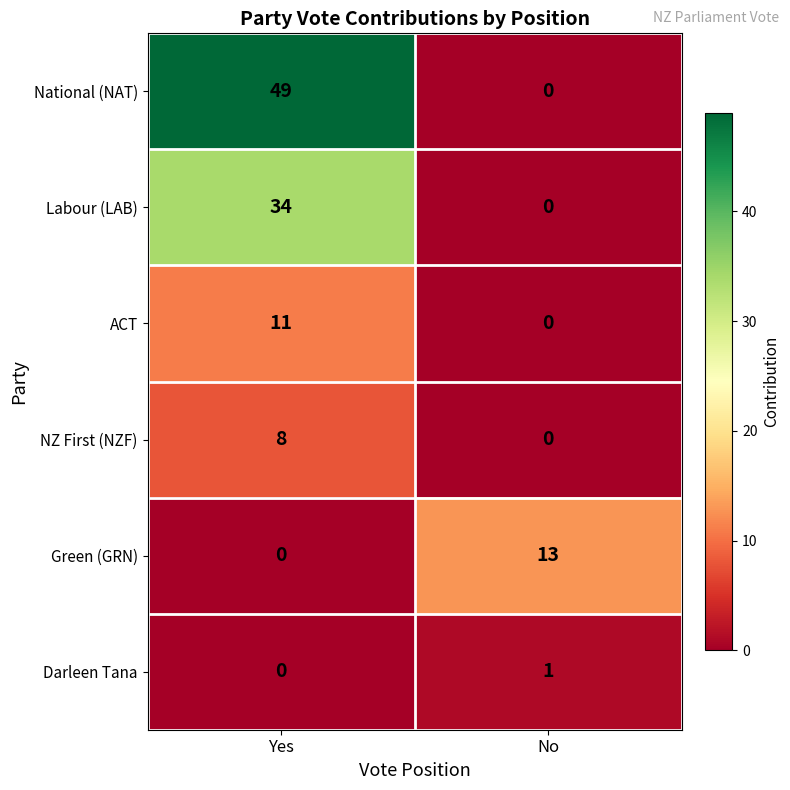

True or false: National (NAT) has a value of 0 at No.

True